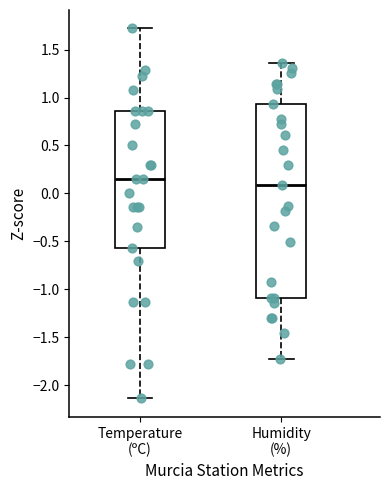

Comparing the boxes themselves (not the whiskers), which one is the tallest?

Humidity (%)